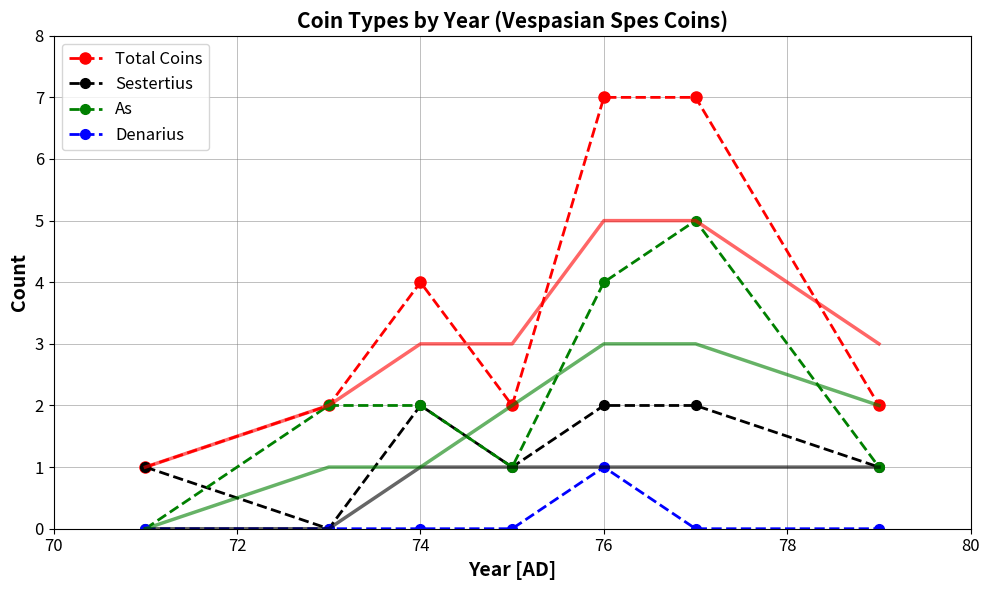

How many interior local valleys does the Sestertius series have?

2